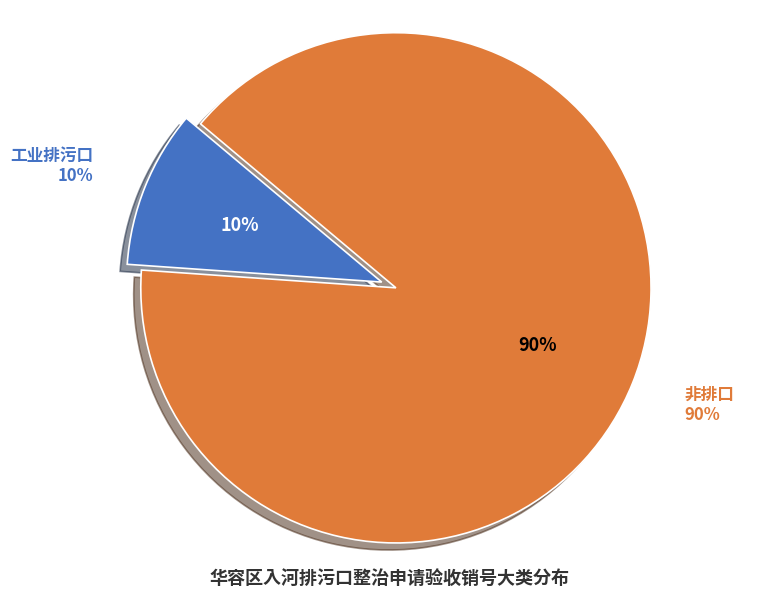

What is the smallest slice in the pie chart?

工业排污口